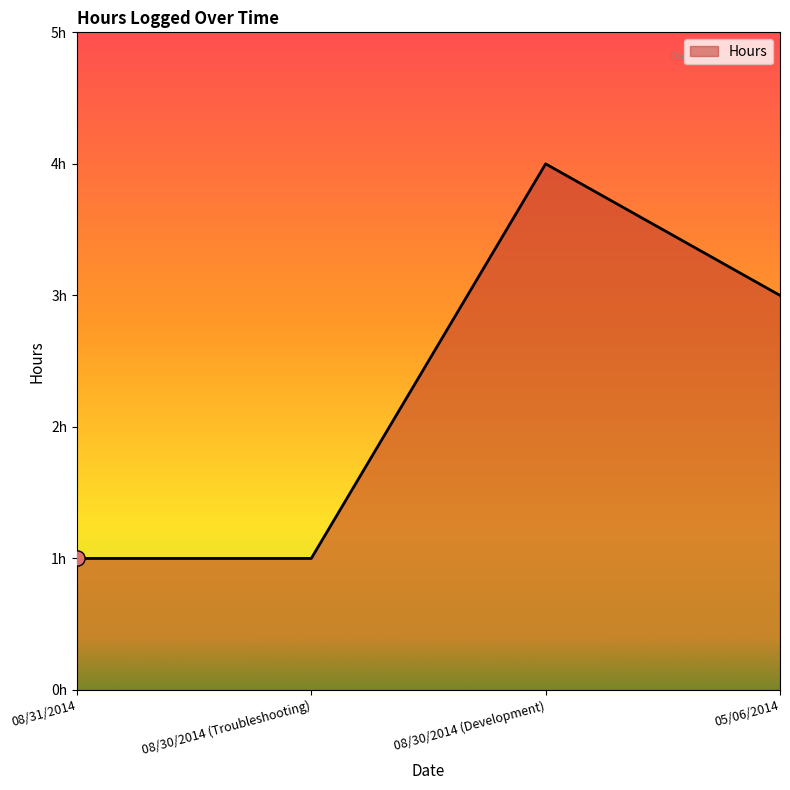

What is the change in value from 08/31/2014 to 05/06/2014?

+2